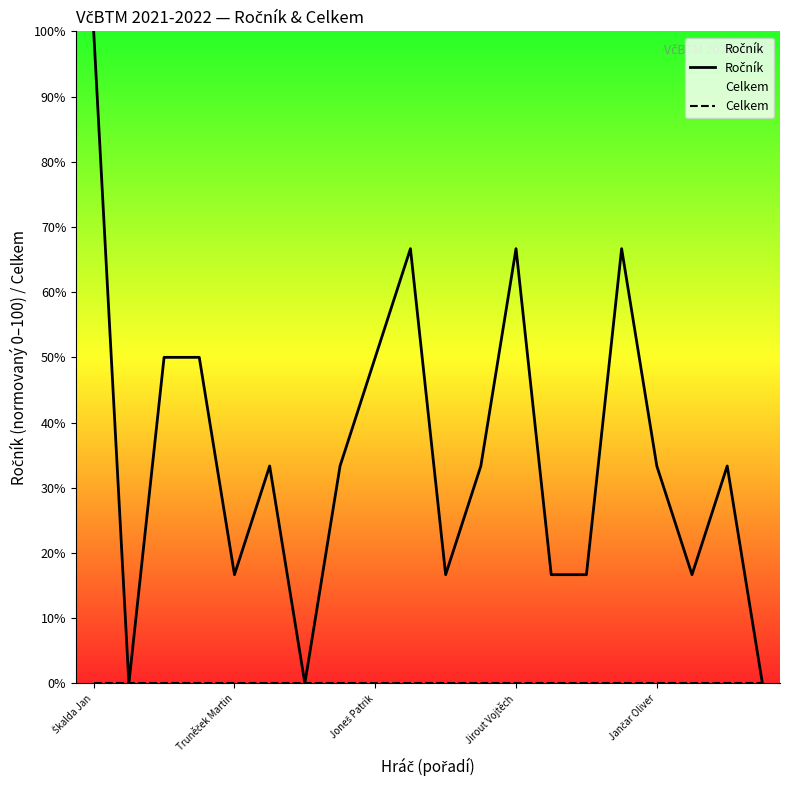

At which label does Celkem reach its minimum?

Škalda Jan